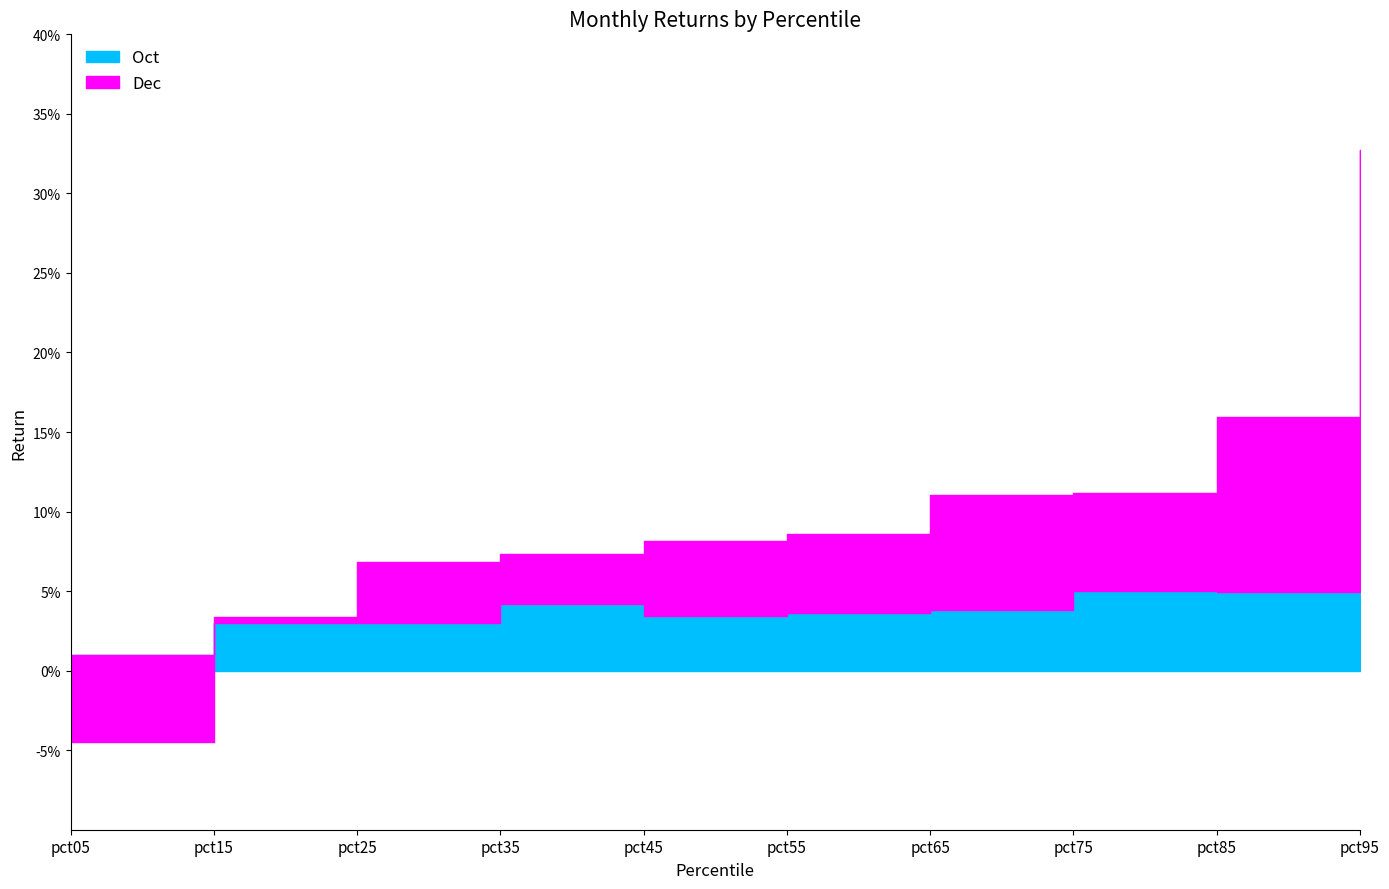

At which category is the sum across all series the highest?

pct95